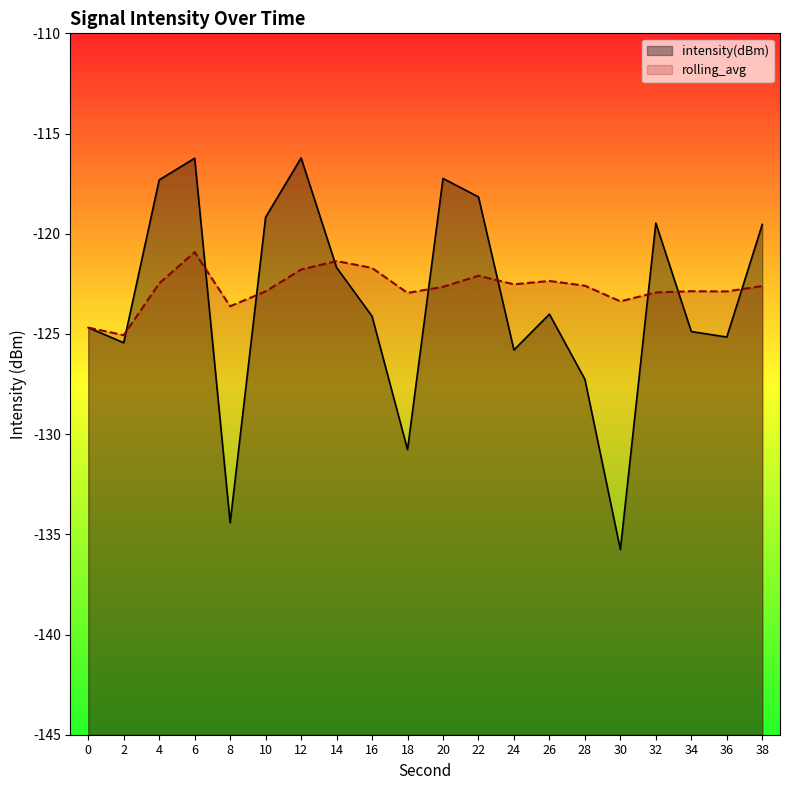

How many interior local peaks does the rolling_avg series have?

5